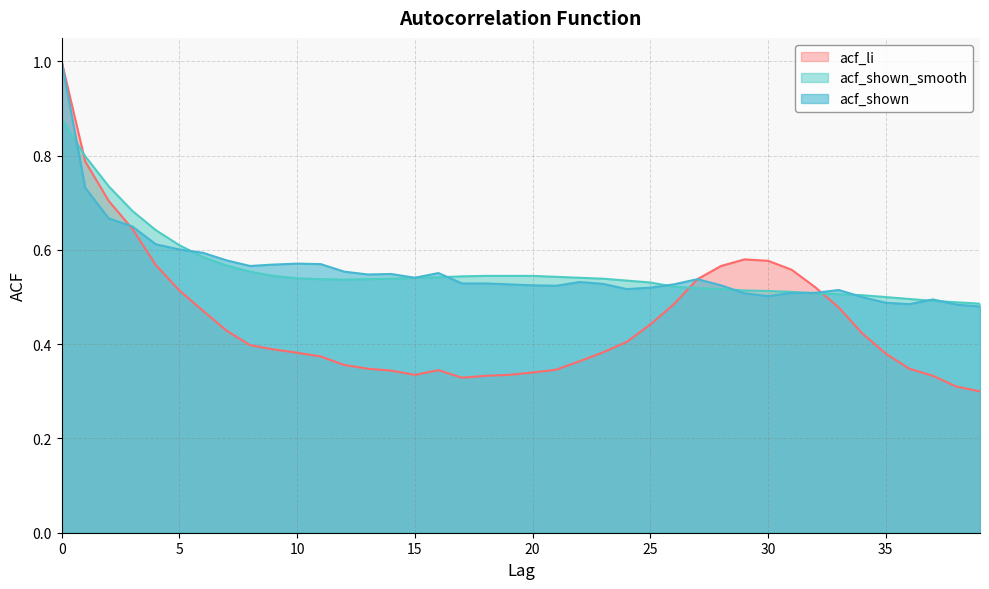

True or false: acf_shown_smooth has a value of 0.7 at 18.

False